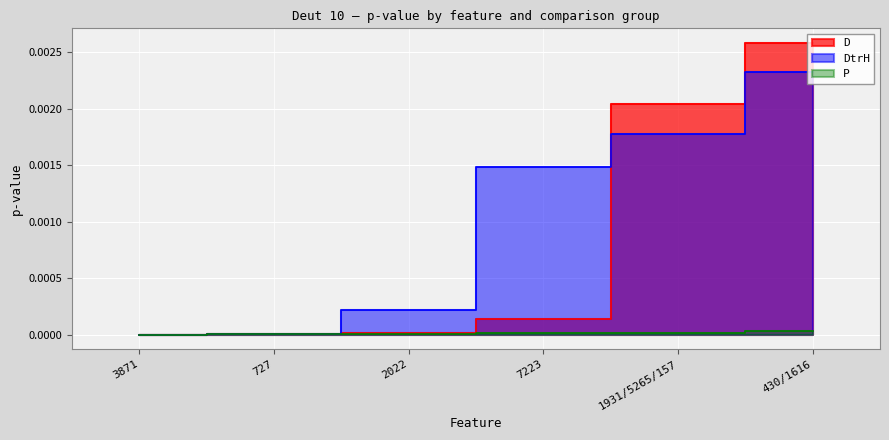

Is the value of DtrH at 430/1616 greater than the value of D at 3871?

Yes